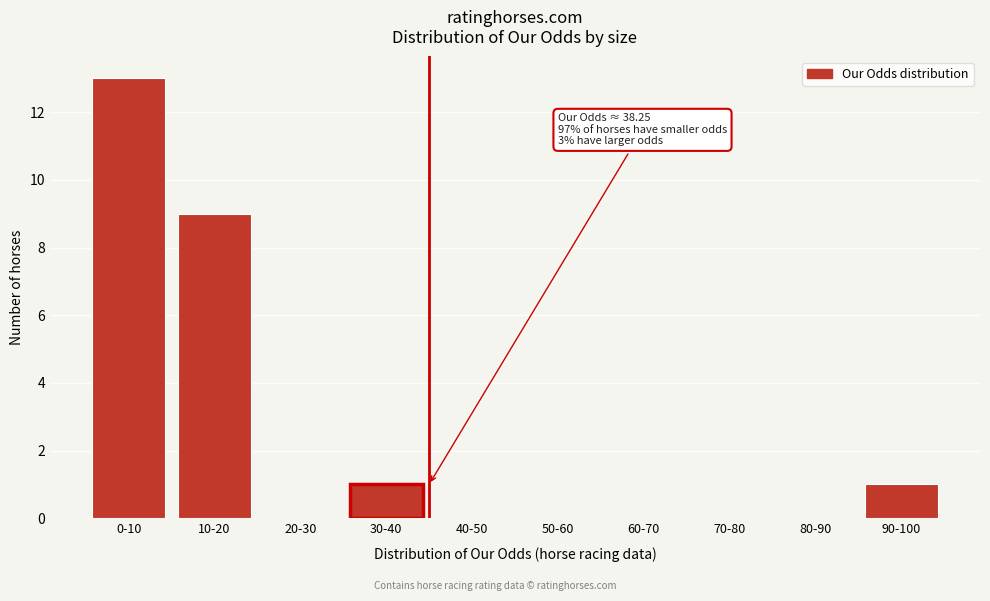

Reading left to right, what are all the values shown in this chart?

0-10=13	10-20=9	20-30=0	30-40=1	40-50=0	50-60=0	60-70=0	70-80=0	80-90=0	90-100=1